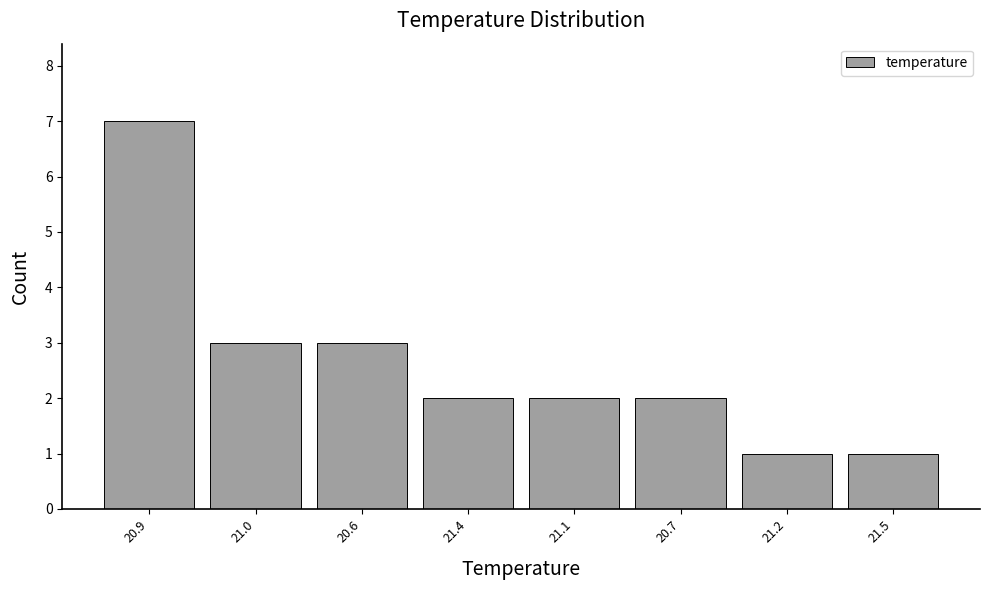

Reading left to right, what are all the values shown in this chart?

20.9=7	21.0=3	20.6=3	21.4=2	21.1=2	20.7=2	21.2=1	21.5=1